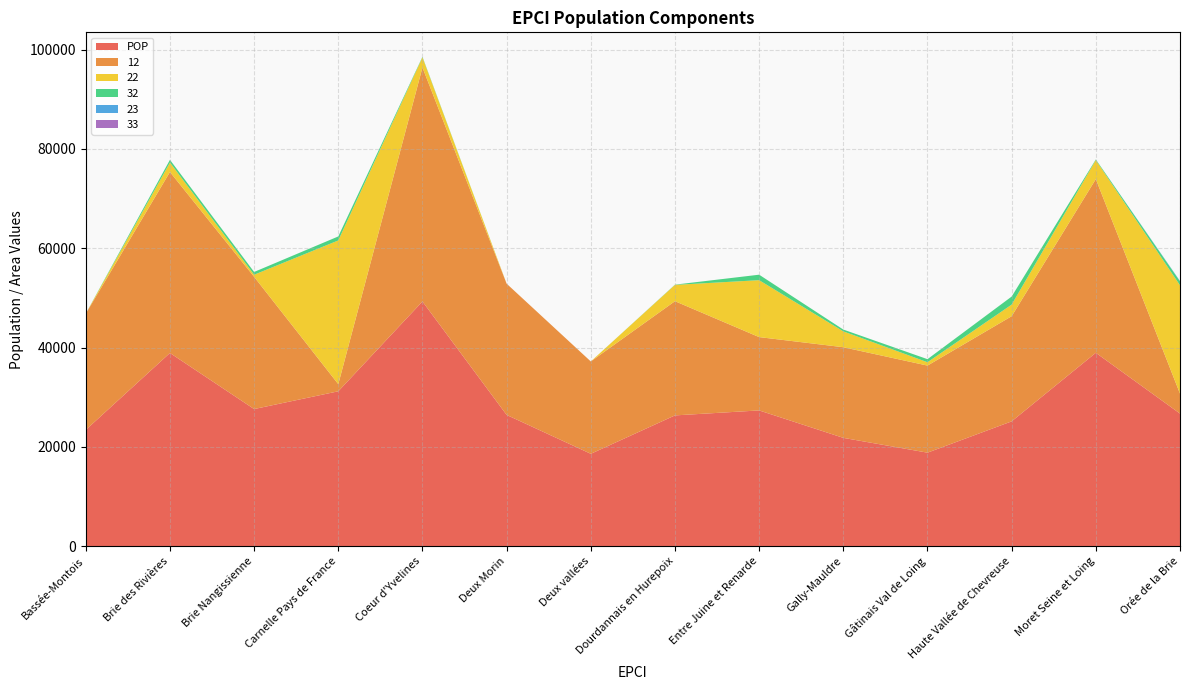

Reading left to right, transcribe all the data shown in this chart.

POP: 23415.5	38904.4	27611.5	31189.0	49277.9	26431.6	18599.7	26334.5	27336.3	21810.6	18829.4	25135.2	38942.5	26702.7
12: 23415.5	36456.0	26631.3	1440.0	47132.7	26431.6	18599.7	23000.9	14768.0	18256.1	17537.2	21176.3	34985.4	4018.2
22: 0.0	1902.7	423.3	28941.0	2033.2	0.0	0.0	3286.3	11463.3	3190.2	675.3	2333.7	3819.6	21811.0
32: 0.0	543.0	556.9	808.0	112.0	0.0	0.0	47.3	1105.0	364.4	616.8	1625.3	137.5	796.6
23: 0.0	2.8	0.0	0.0	0.0	0.0	0.0	0.0	0.0	0.0	0.0	0.0	0.0	76.8
33: 0.0	0.0	0.0	0.0	0.0	0.0	0.0	0.0	0.0	0.0	0.0	0.0	0.0	0.0